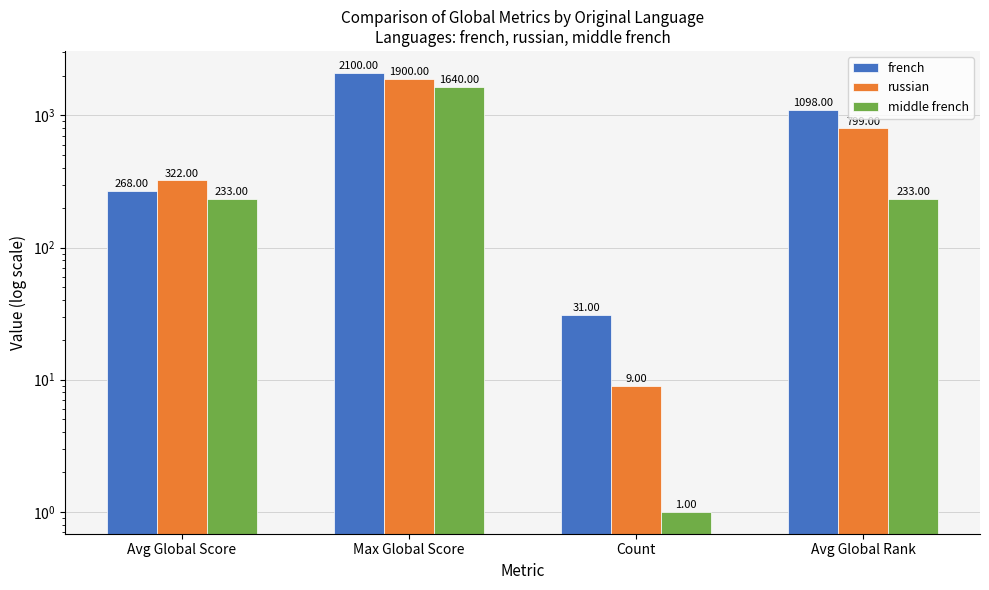

List the labels in order of french value, largest first.

Max Global Score, Avg Global Rank, Avg Global Score, Count